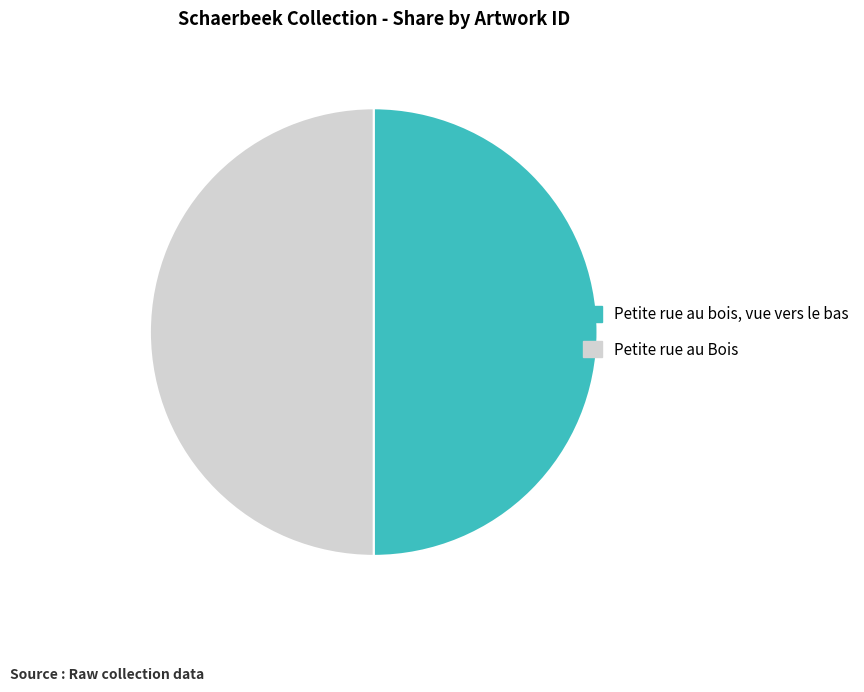

Is the sum of Petite rue au Bois and Petite rue au bois, vue vers le bas greater than half?

Yes